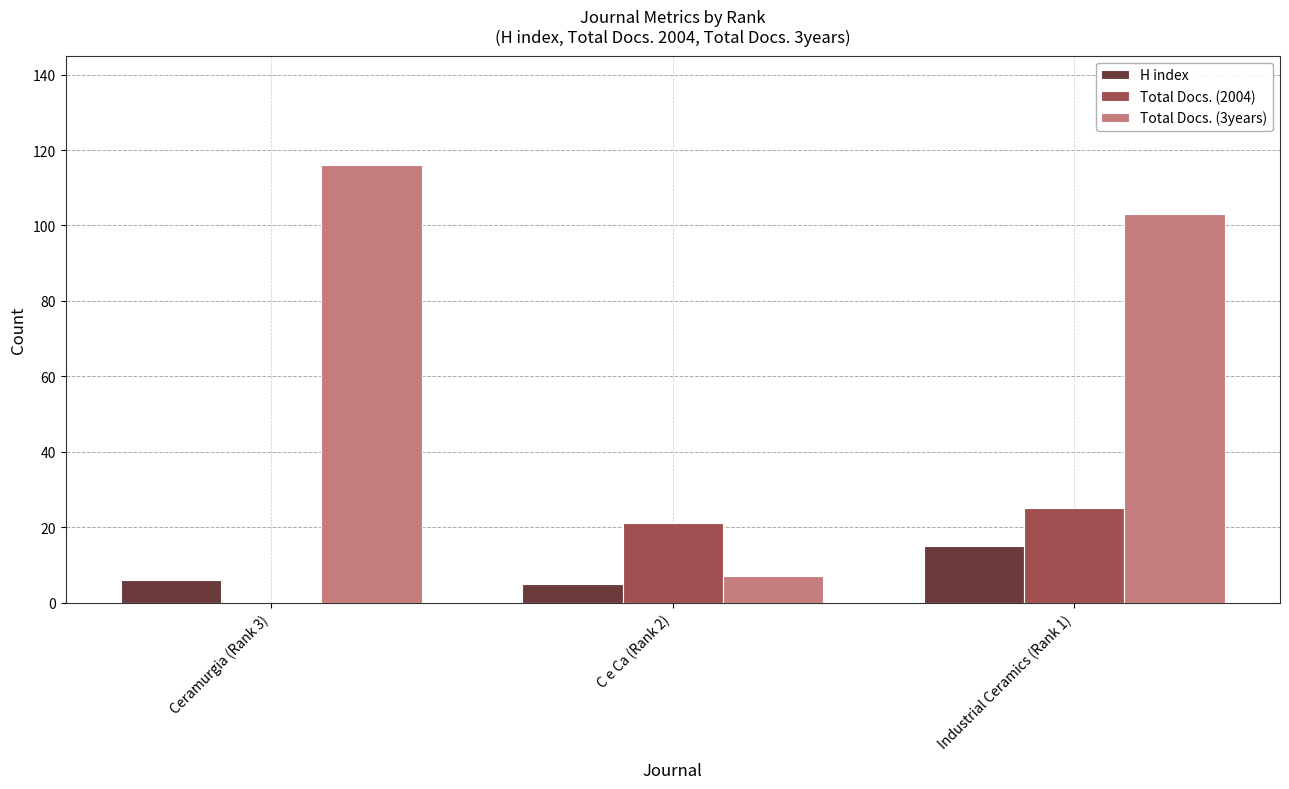

The Total Docs. (3years) series shows 103 at Industrial Ceramics (Rank 1). True or false?

True